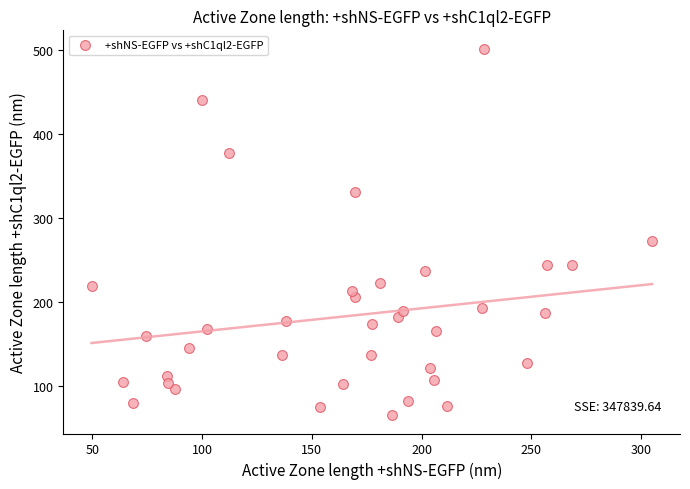

What is the range of X values (max minus min)?

255.5